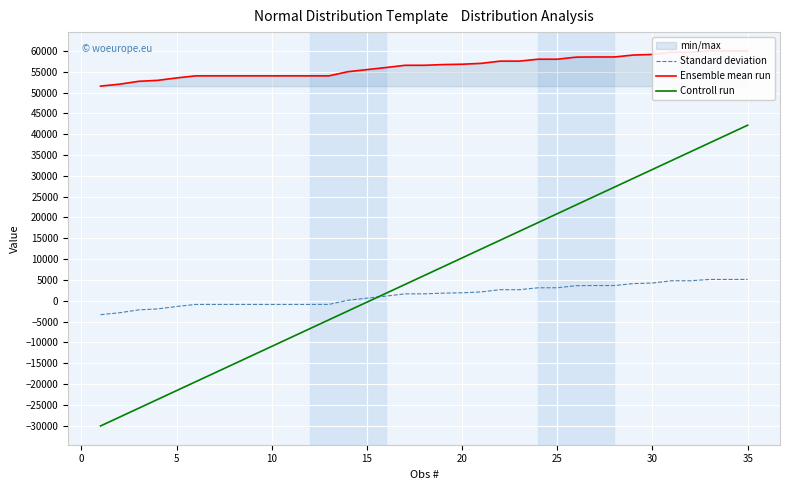

What is the difference between the maximum and minimum values in the Controll run series?

72228.8